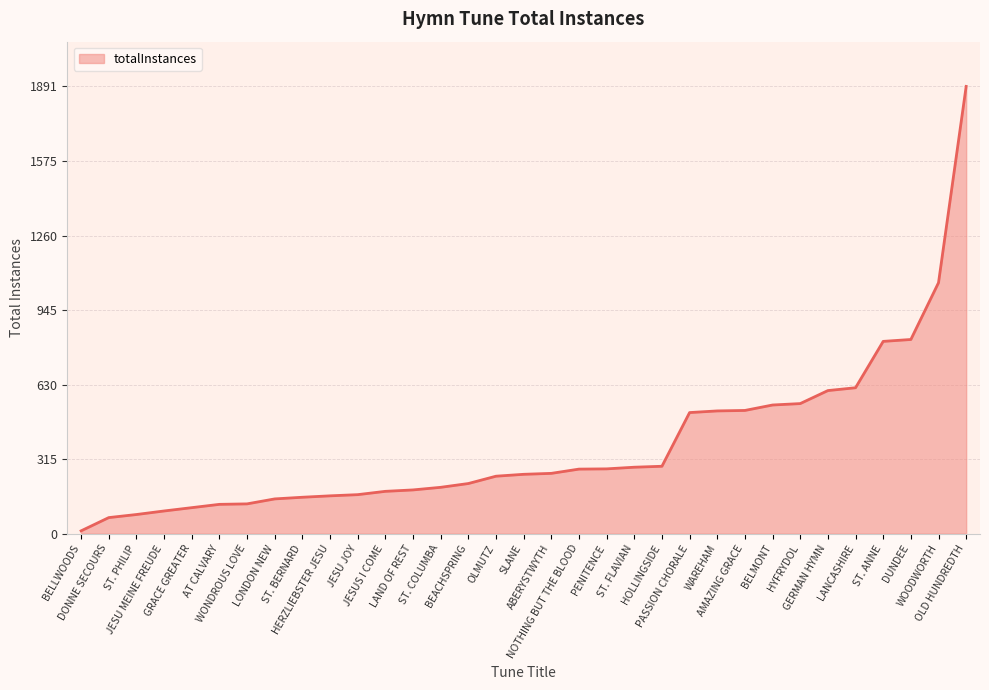

Approximately how many times larger is the value at OLD HUNDREDTH compared to BELMONT?

3.5